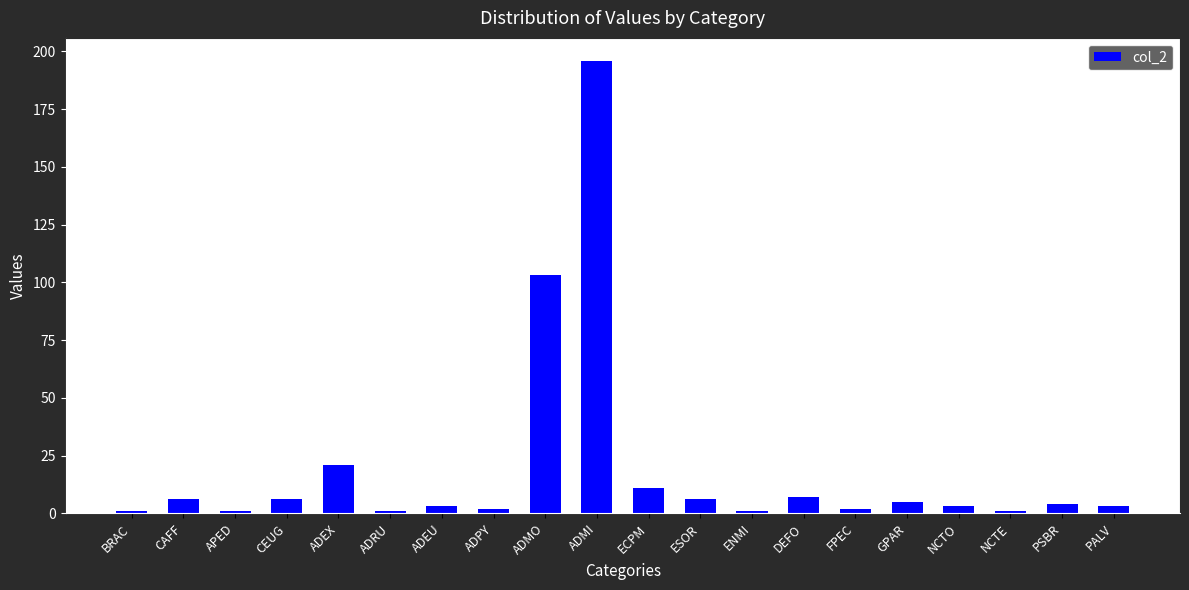

Does the chart contain stacked bars?

No